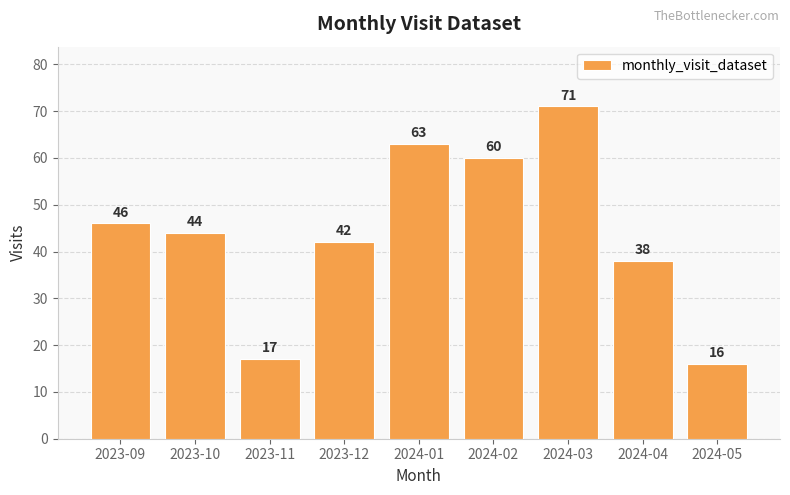

Read the value at 2024-05, to the nearest 10.

20